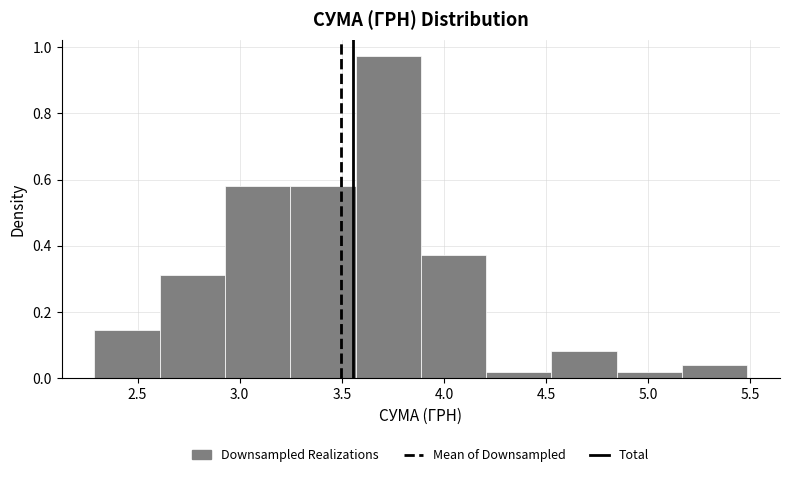

Which range on the x-axis has the tallest bar?

3.55 to 3.90